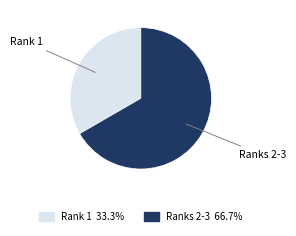

Does any single category account for the majority?

Yes